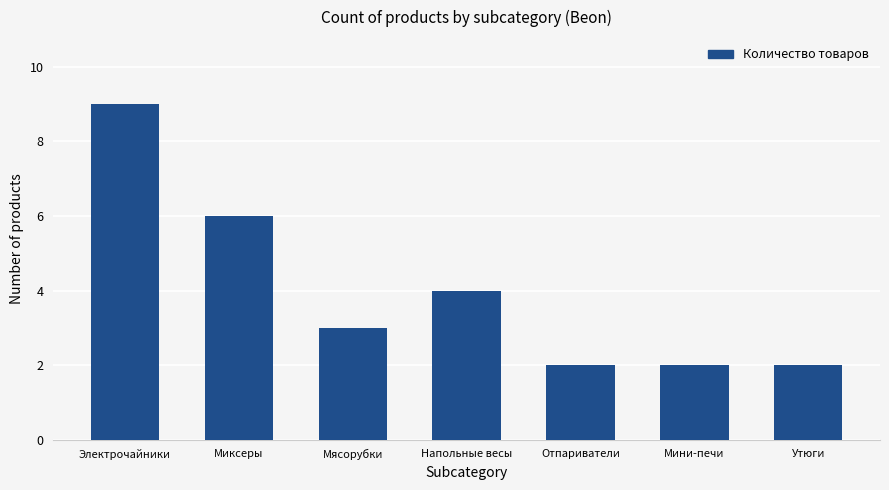

The chart shows a value of 1 at Утюги. True or false?

False